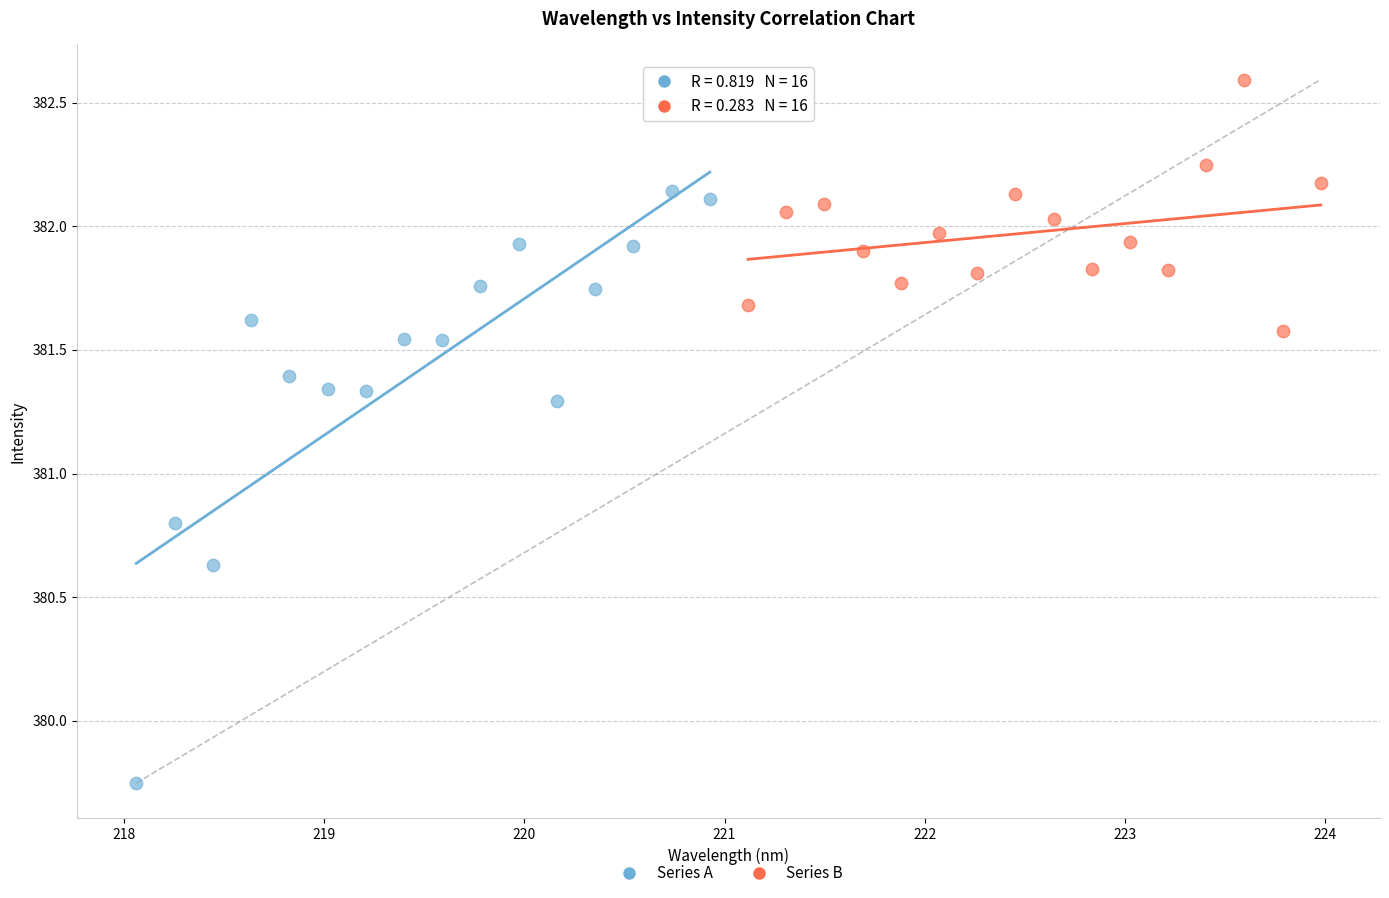

Which series has the widest spread of Y values?

Series A